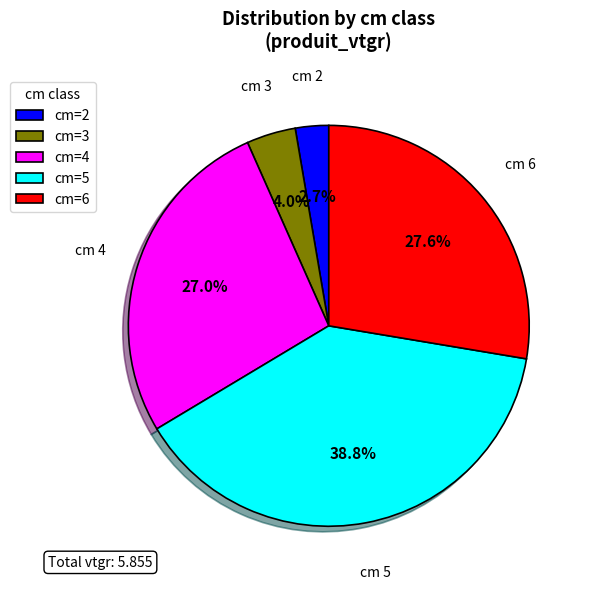

Count the number of slices in the pie.

5